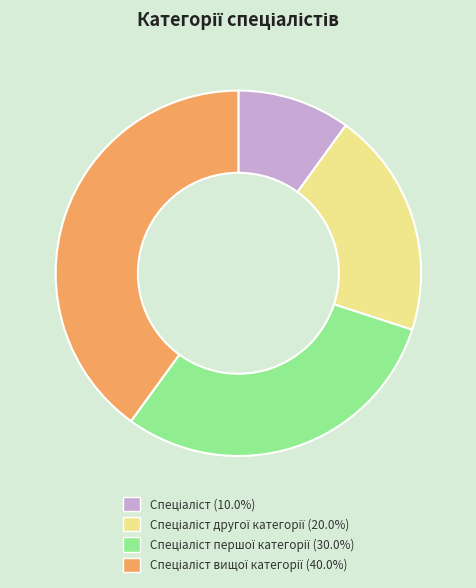

Is there a majority slice in this chart?

No